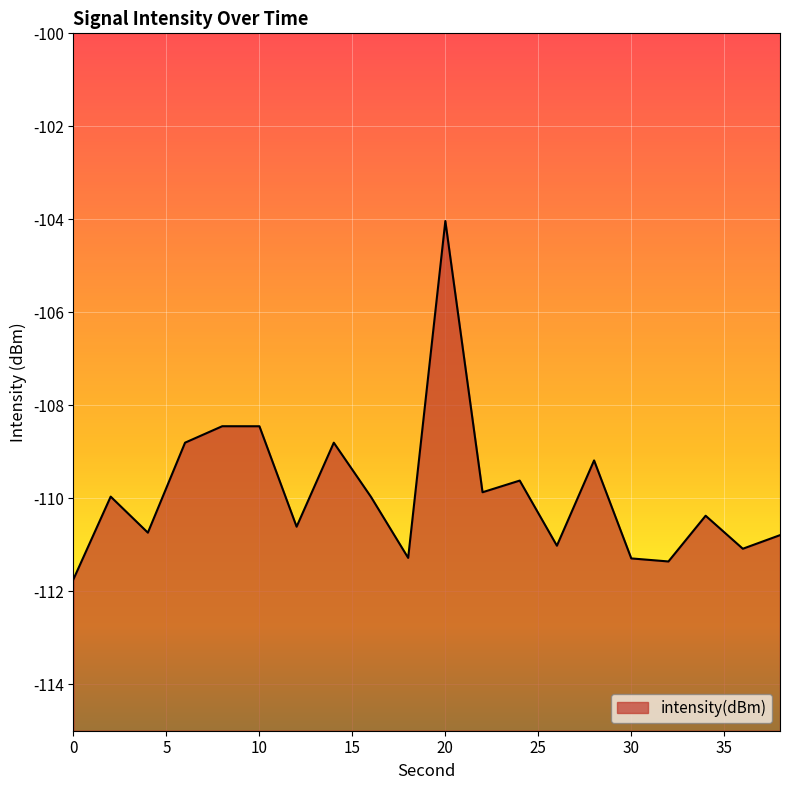

True or false: there are more than 2 points higher than both neighbors.

True